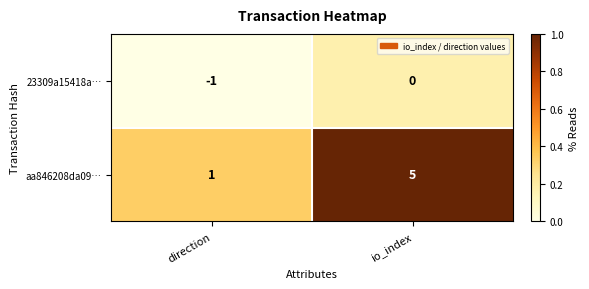

Read the aa846208da09… value at io_index.

5